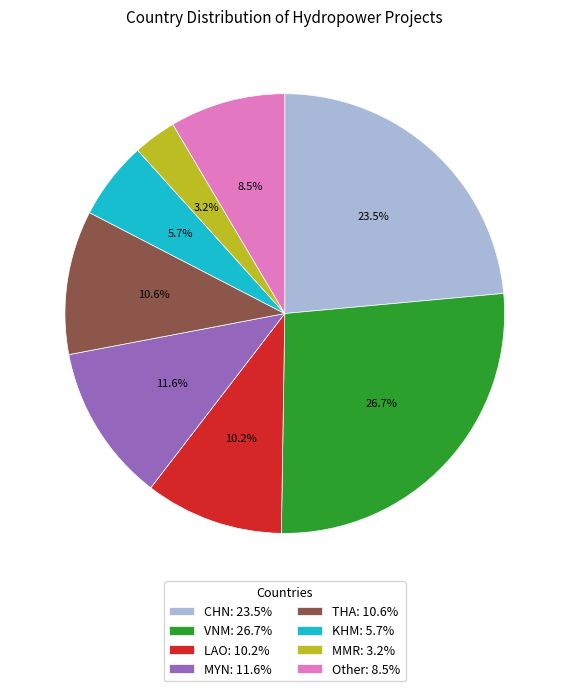

Approximately how many times larger is the value at CHN: 23.5% compared to VNM: 26.7%?

0.9